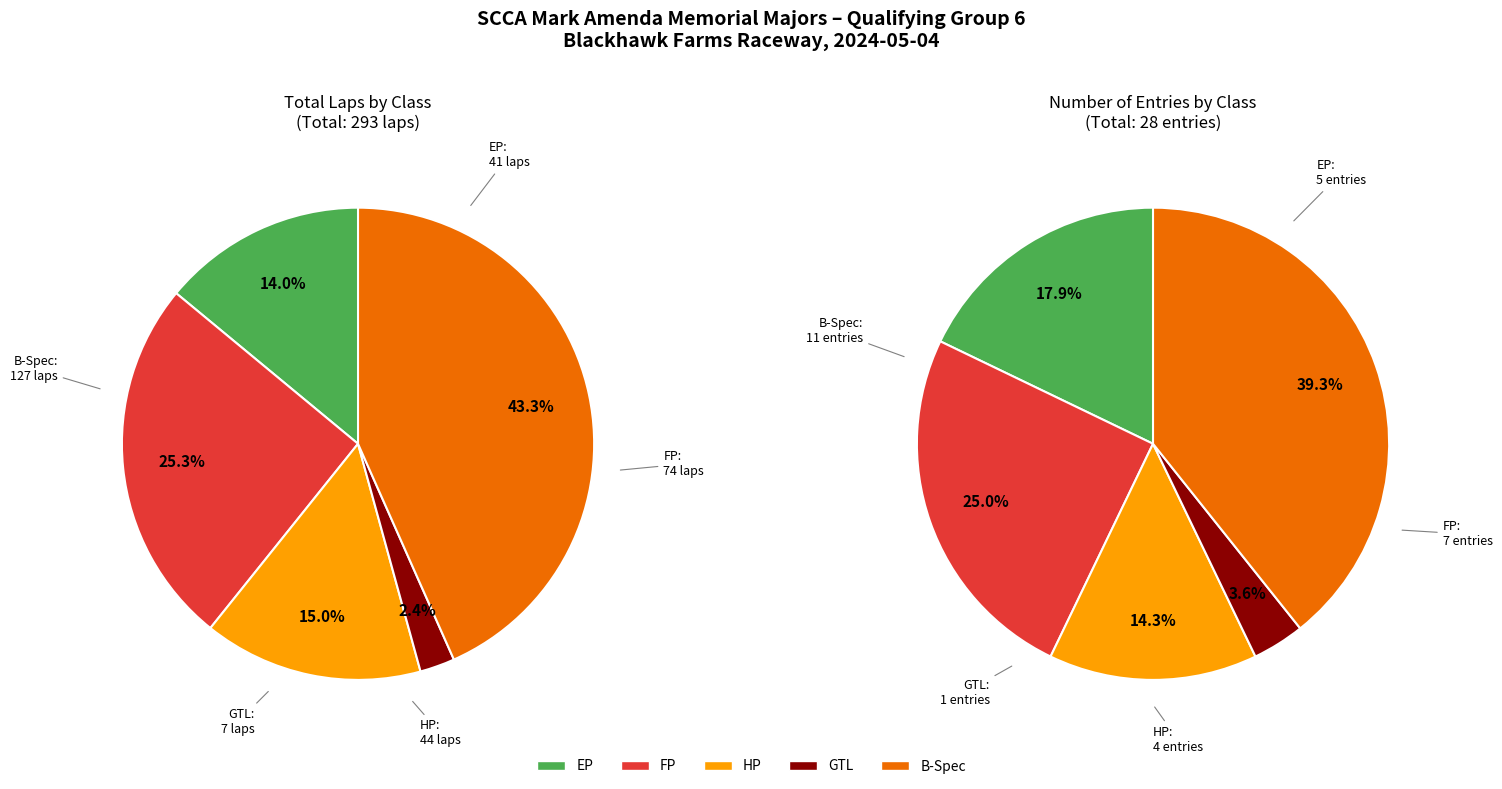

To the nearest percent, what portion does FP represent?

25%